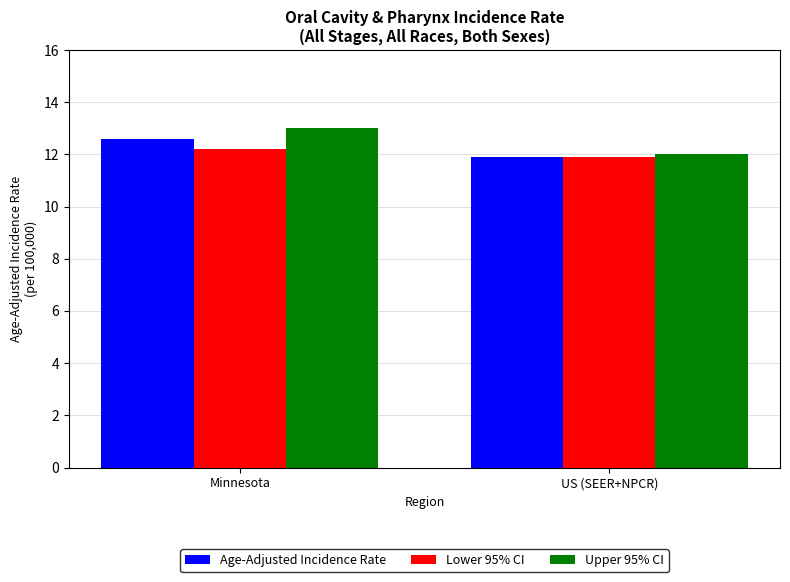

What is the difference between the highest and lowest values at Minnesota?

0.8